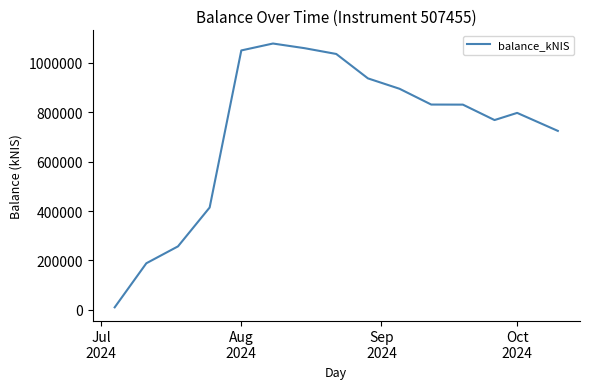

What is the maximum value shown in the chart?

1078224.0